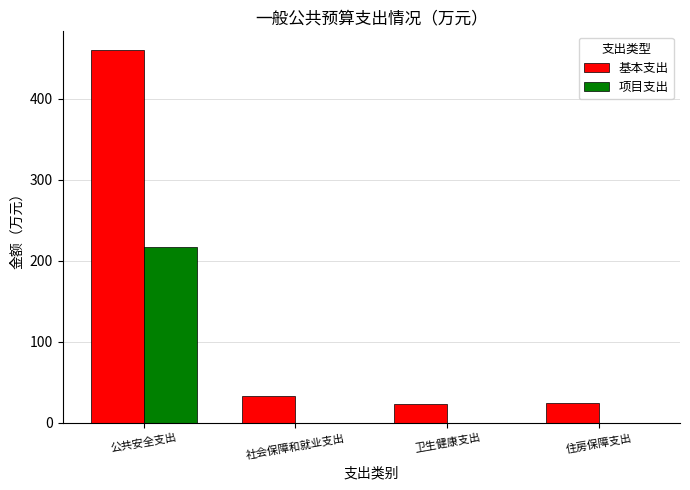

What are all the series names shown in the legend?

基本支出, 项目支出